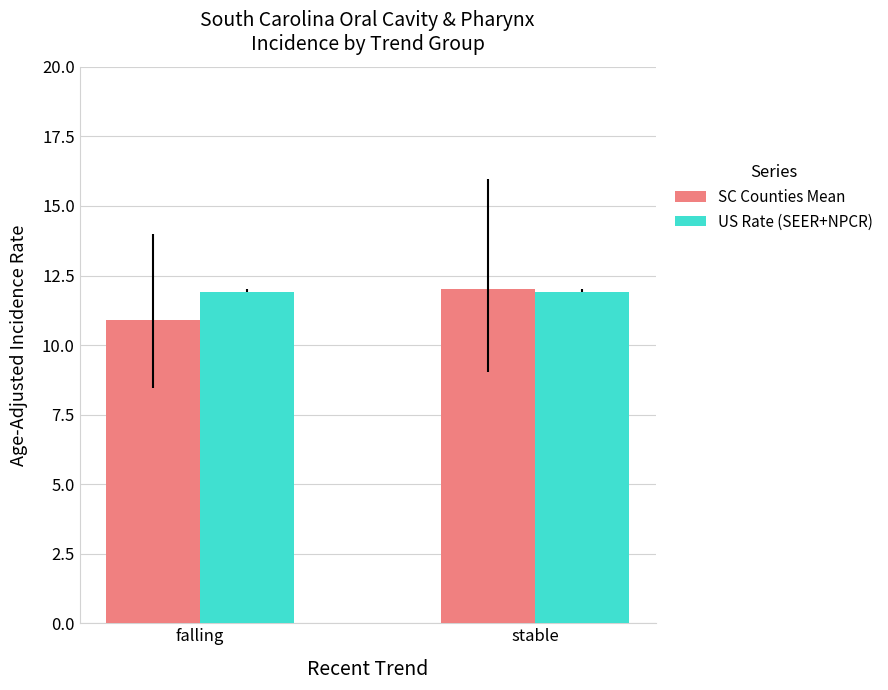

What is the label of the 2nd bar from the left?

stable